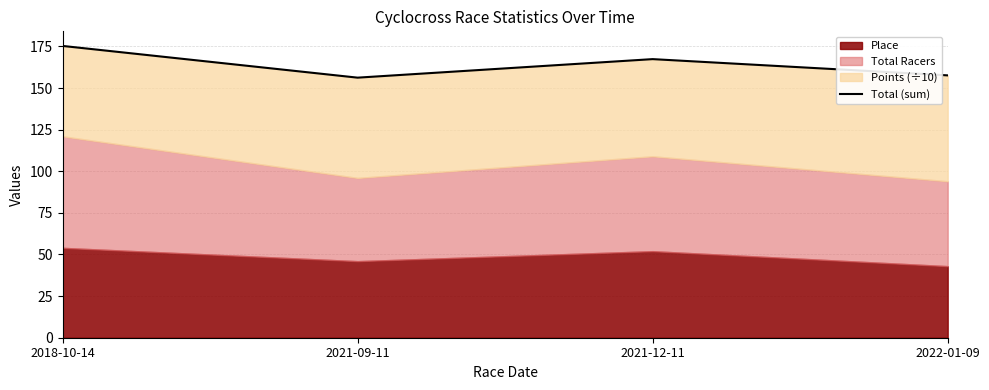

How many points are higher than both their immediate neighbors (excluding endpoints)?

1